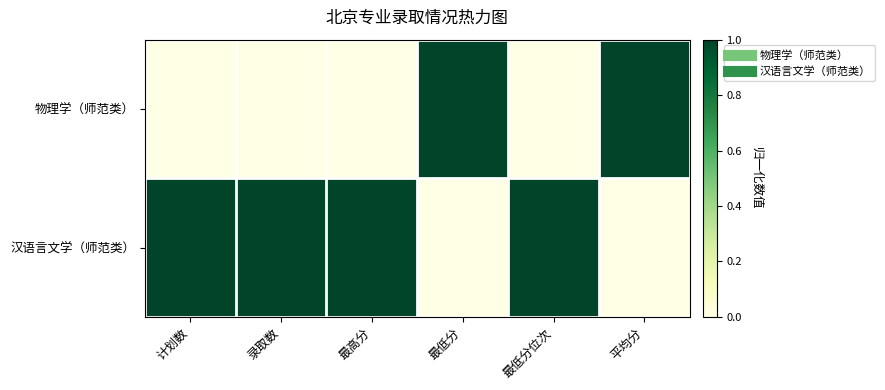

Reading left to right, transcribe all the data shown in this chart.

物理学（师范类）: 计划数=0	录取数=0	最高分=0	最低分=1	最低分位次=0	平均分=1
汉语言文学（师范类）: 计划数=1	录取数=1	最高分=1	最低分=0	最低分位次=1	平均分=0